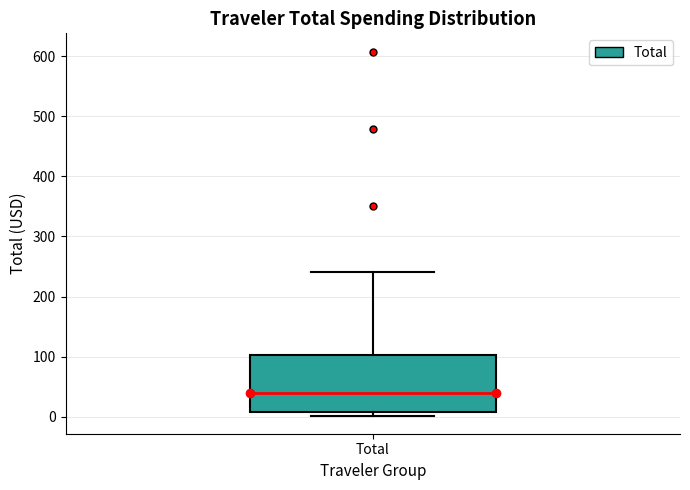

Read this box plot against the y-axis: the position of the median line, the range covered by the box, and the ends of both whiskers. The values are not printed on the chart, so give them approximately, as read against the axis.

median 40, box 10 to 100, whiskers 0 to 240